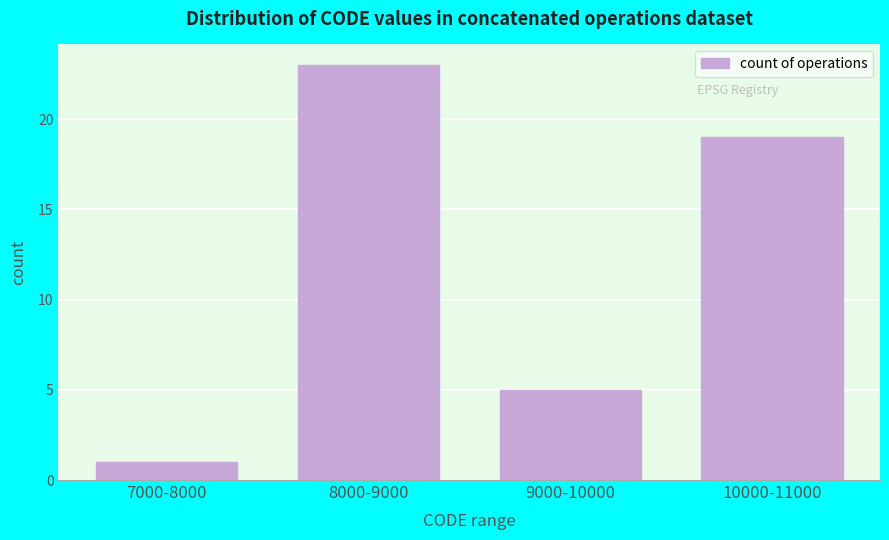

Reading right to left, transcribe all the data shown in this chart.

10000-11000=19	9000-10000=5	8000-9000=23	7000-8000=1